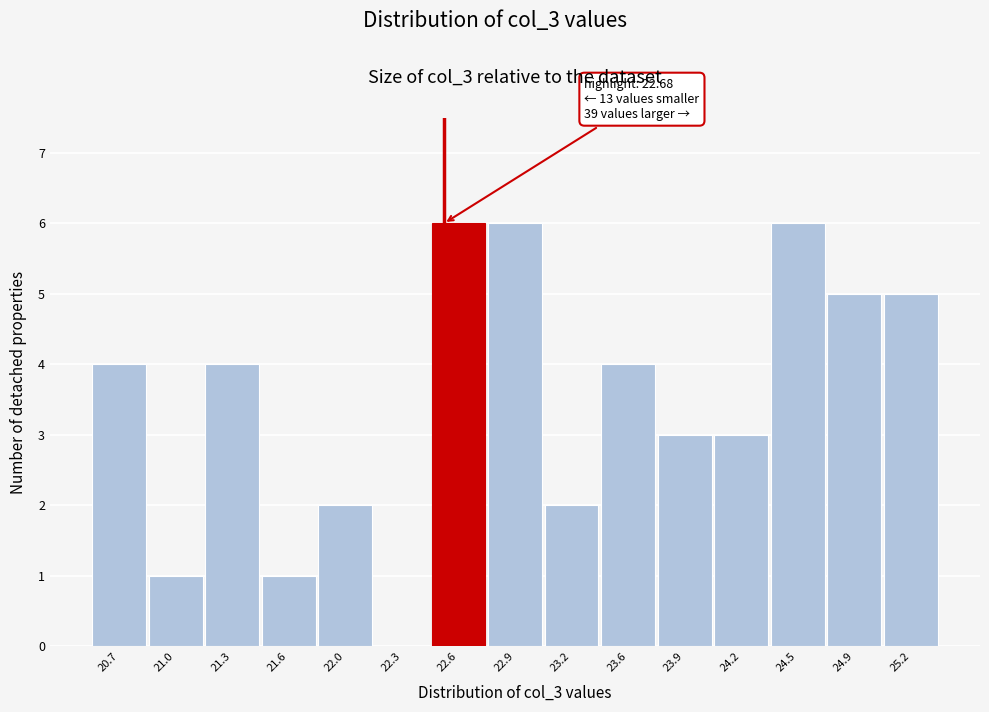

Reading left to right, what are all the values shown in this chart?

20.7=4	21.0=1	21.3=4	21.6=1	22.0=2	22.3=0	22.6=6	22.9=6	23.2=2	23.6=4	23.9=3	24.2=3	24.5=6	24.9=5	25.2=5